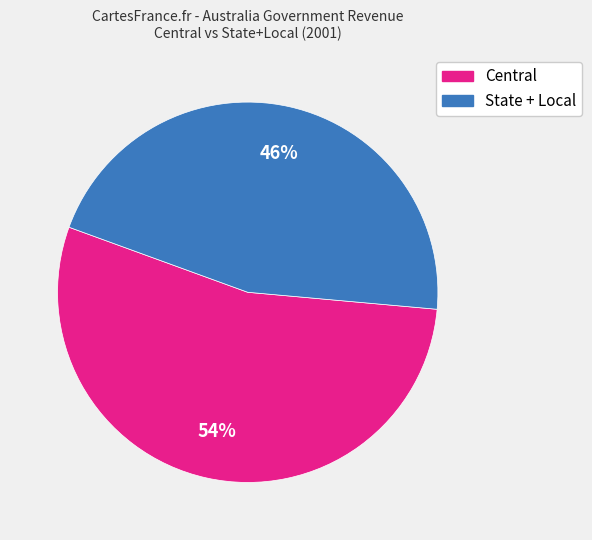

Which slice is the smallest?

State + Local